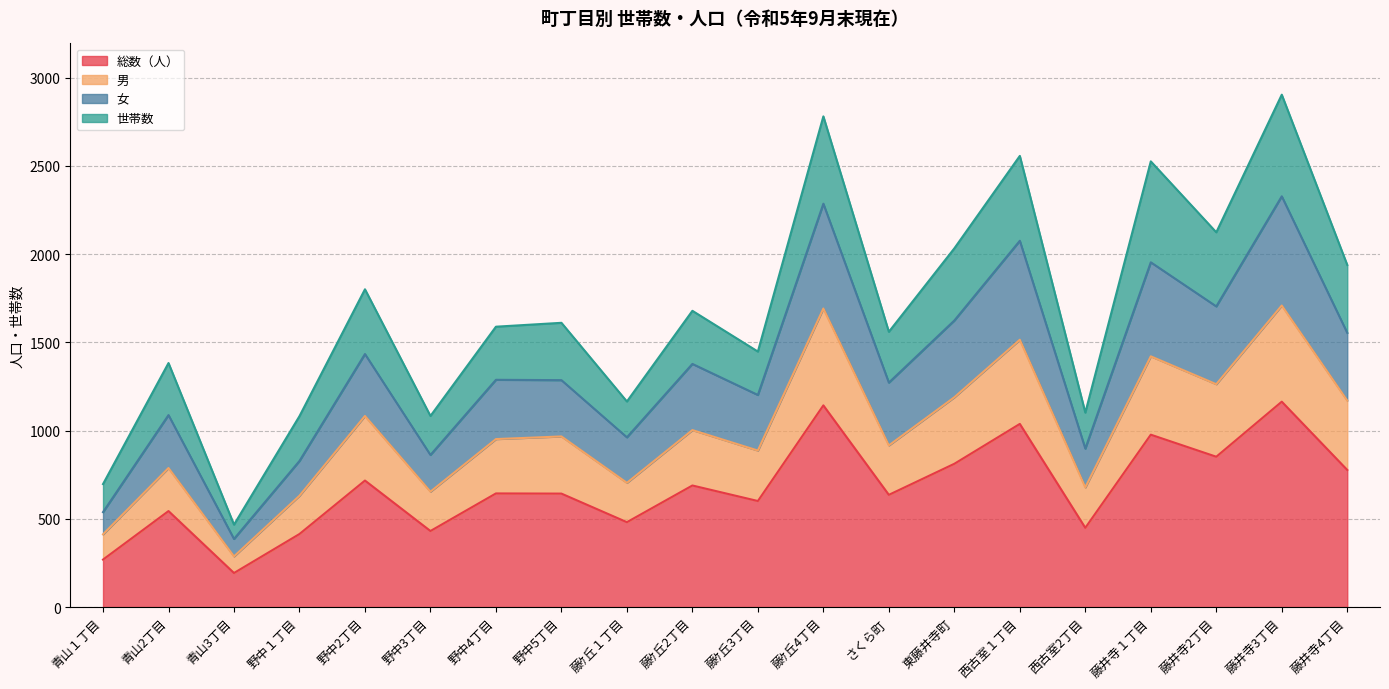

True or false: 総数（人） and 女 intersect in this chart.

False